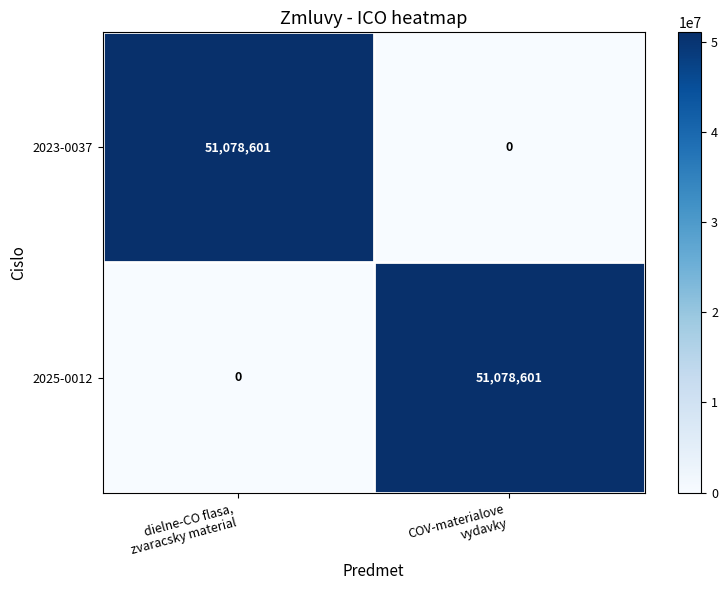

What is the sum of all 2025-0012 values?

51078601